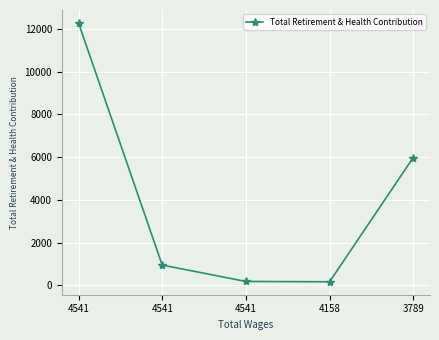

What is the difference between the second highest and minimum values?

5816